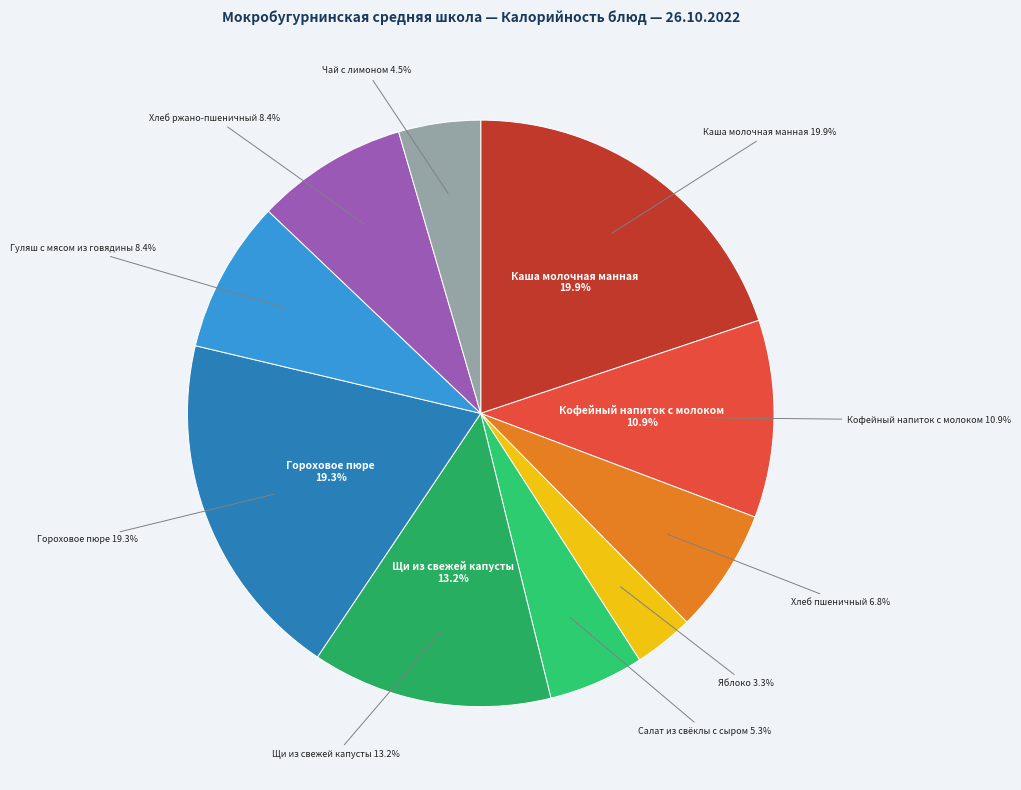

The Яблоко slice represents 3% of the pie. True or false?

True